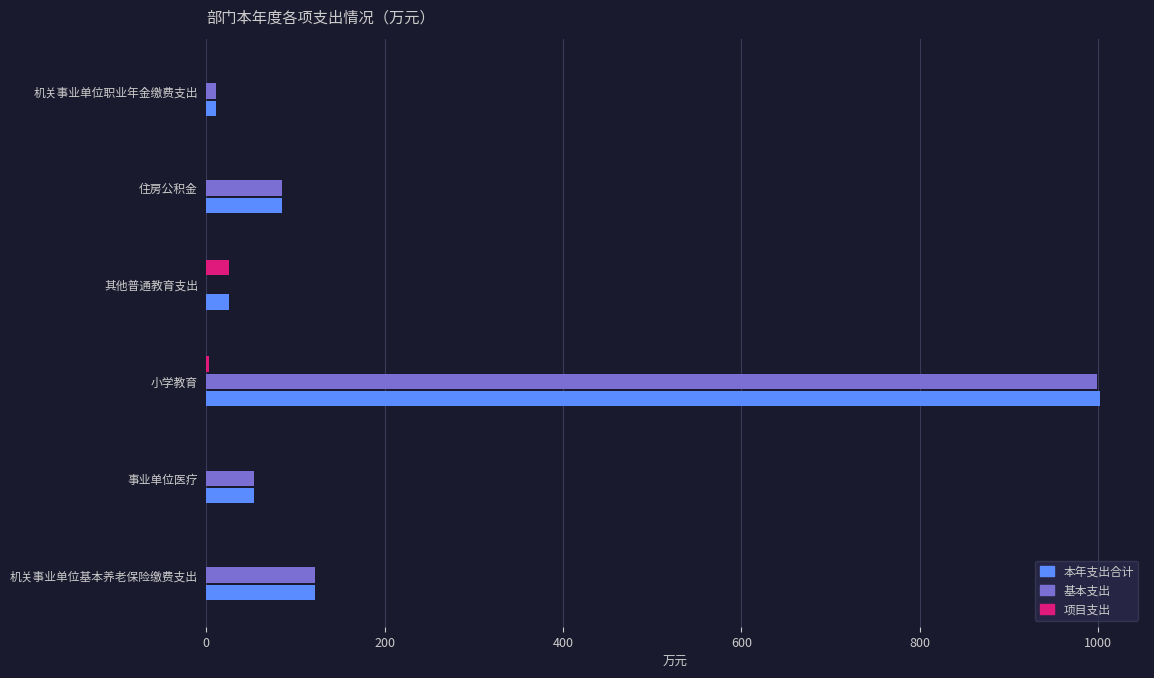

Is it true that 本年支出合计 equals 624.6 at 小学教育?

False